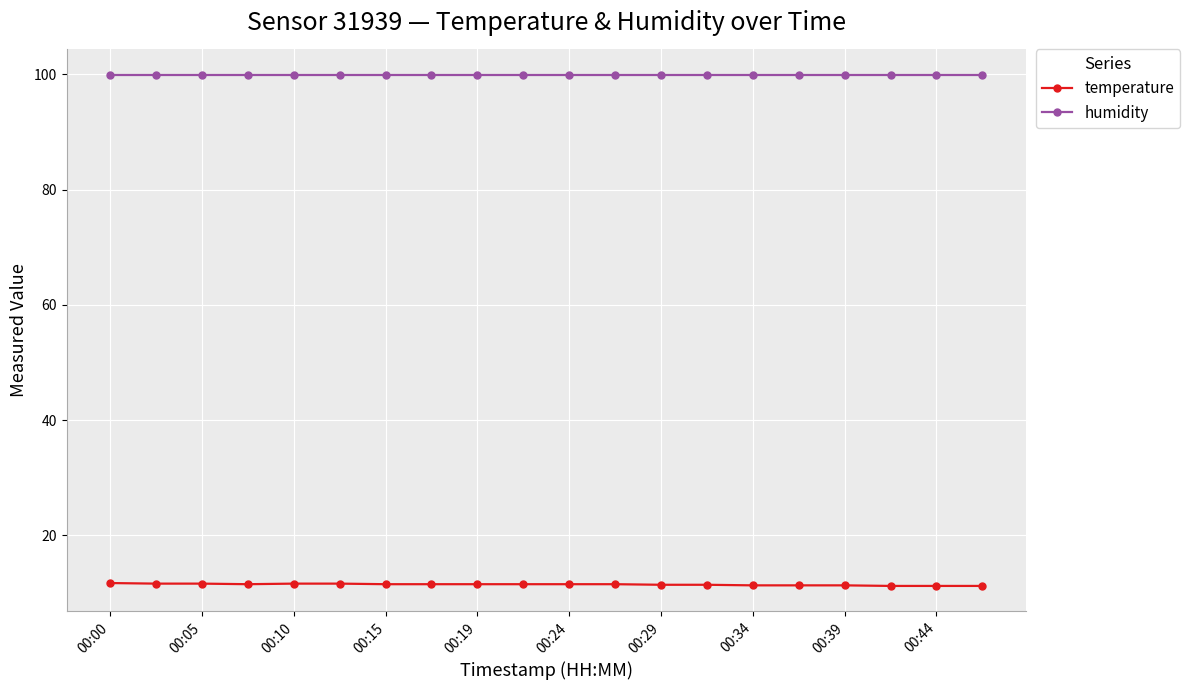

Count the number of categories in the chart.

20